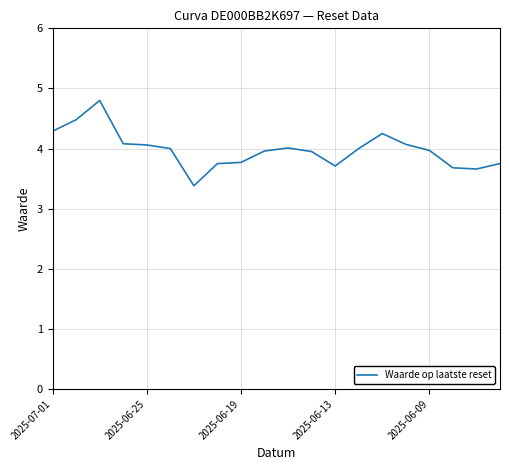

True or false: the data has more than 1 interior local peaks.

True